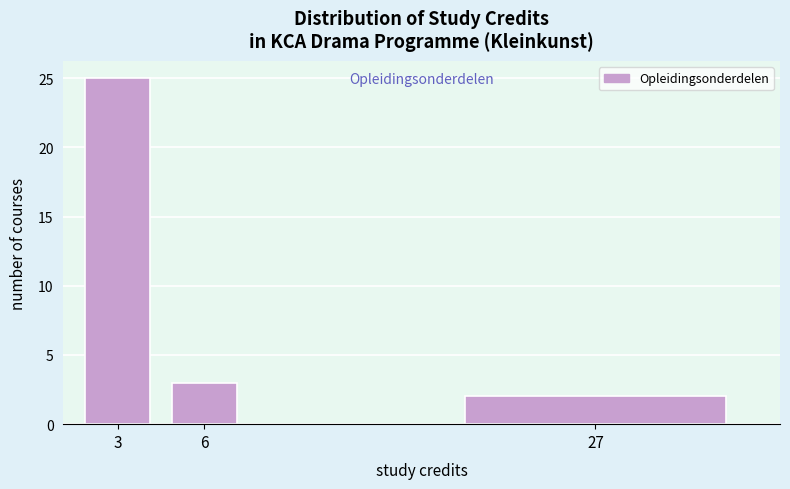

Reading right to left, list all the values displayed in this chart.

27=2	6=3	3=25